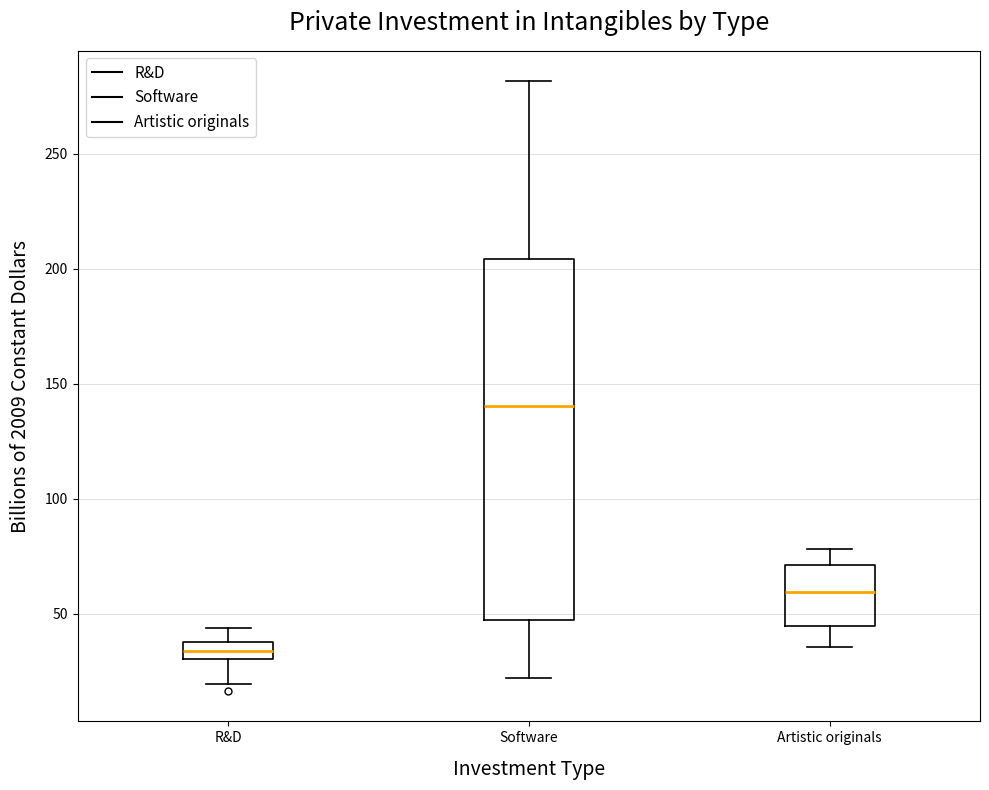

Where does the lower whisker of the box for Software end on the y-axis? The values are not printed on the chart, so give them approximately, as read against the axis.

20